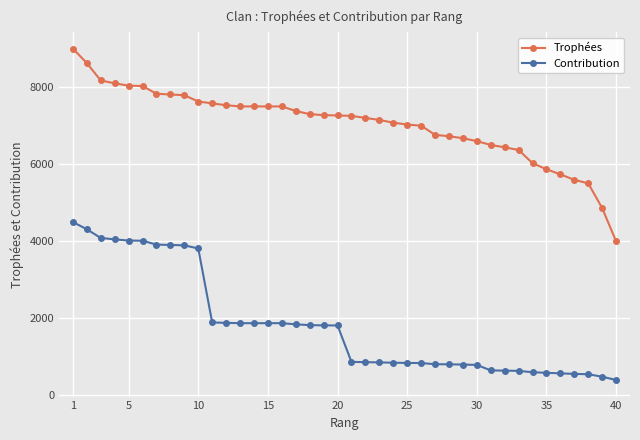

What is the difference between the maximum and minimum values in the Contribution series?

4100